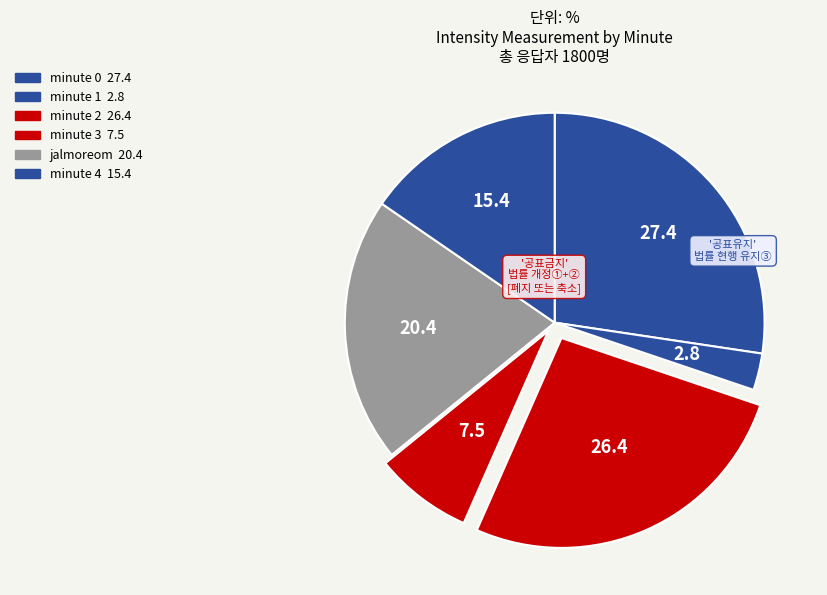

To the nearest percent, what is the average slice percentage?

17%